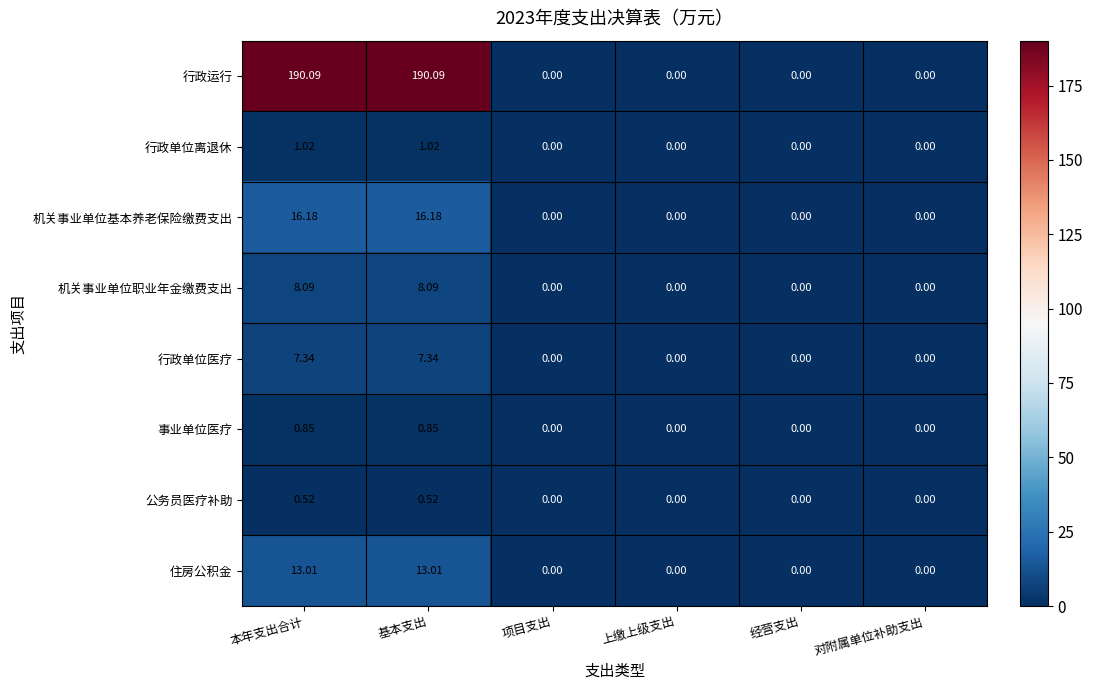

Which series has the widest spread of values?

行政运行